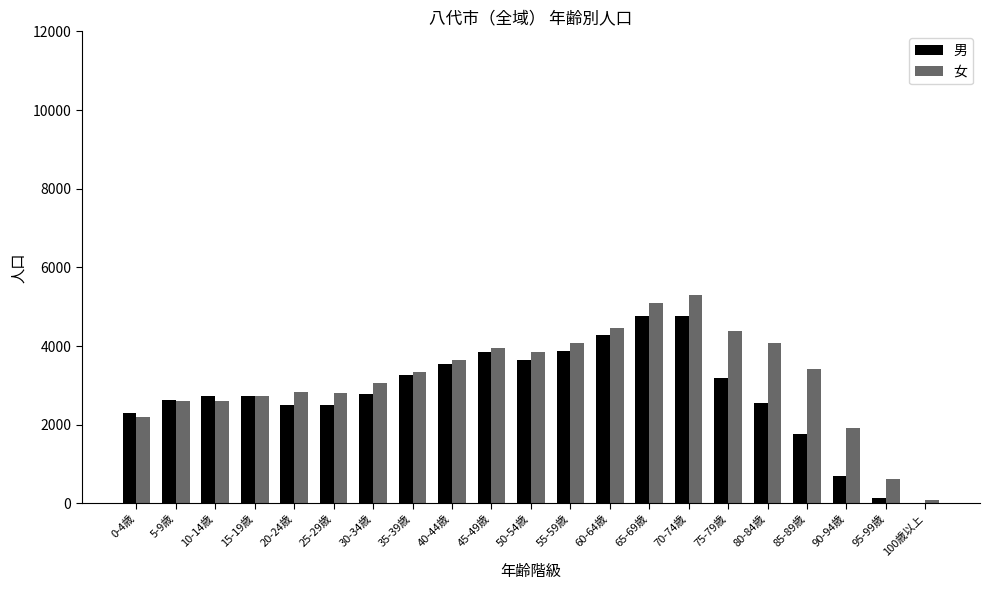

The value of 男 at 55-59歳 is 6660. True or false?

False